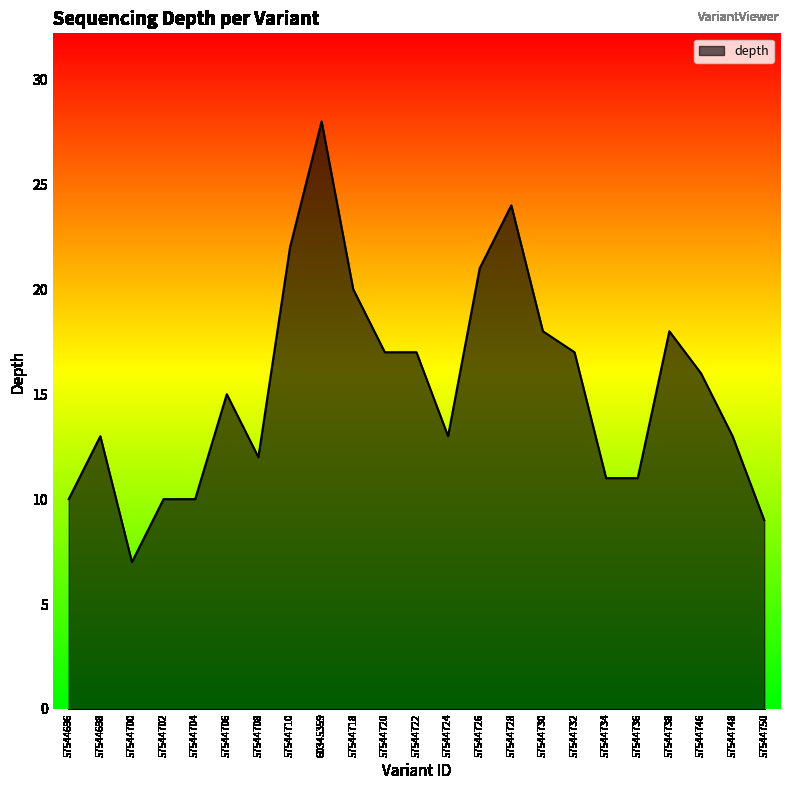

Reading right to left, transcribe all the data shown in this chart.

9	13	16	18	11	11	17	18	24	21	13	17	17	20	28	22	12	15	10	10	7	13	10